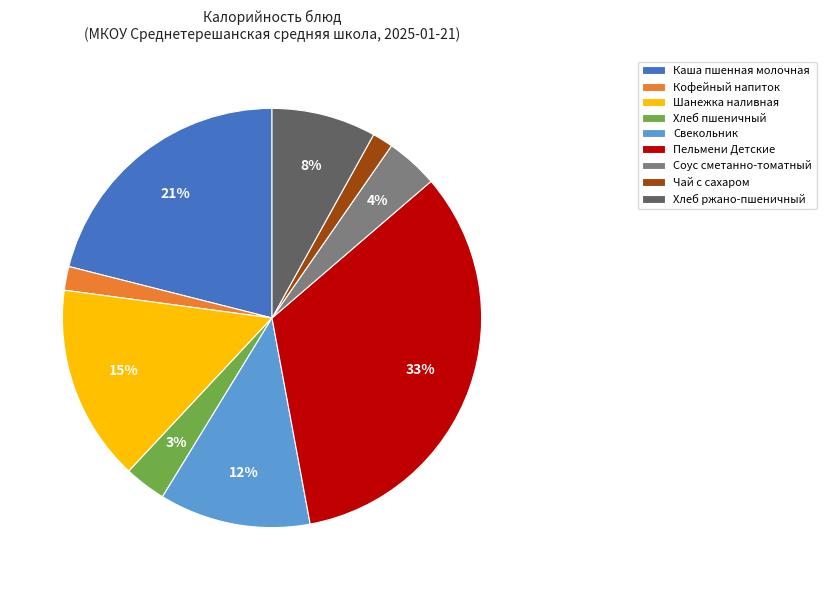

How many slices are in this pie chart?

9